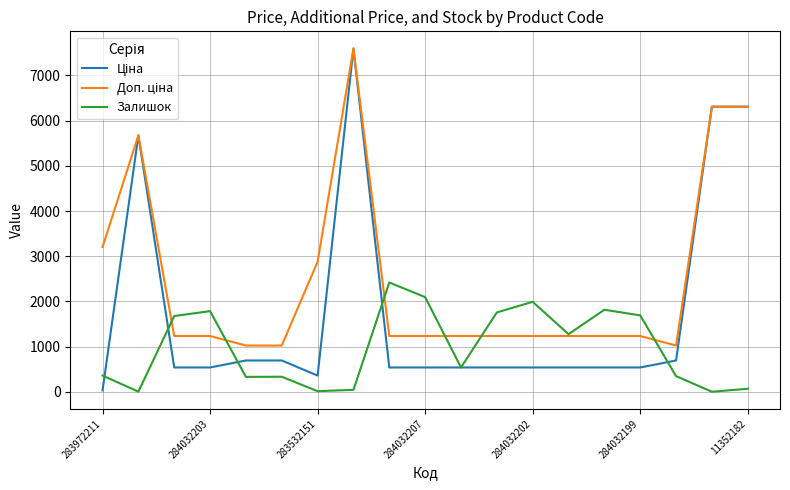

What is the maximum value shown in the chart?

7596.5